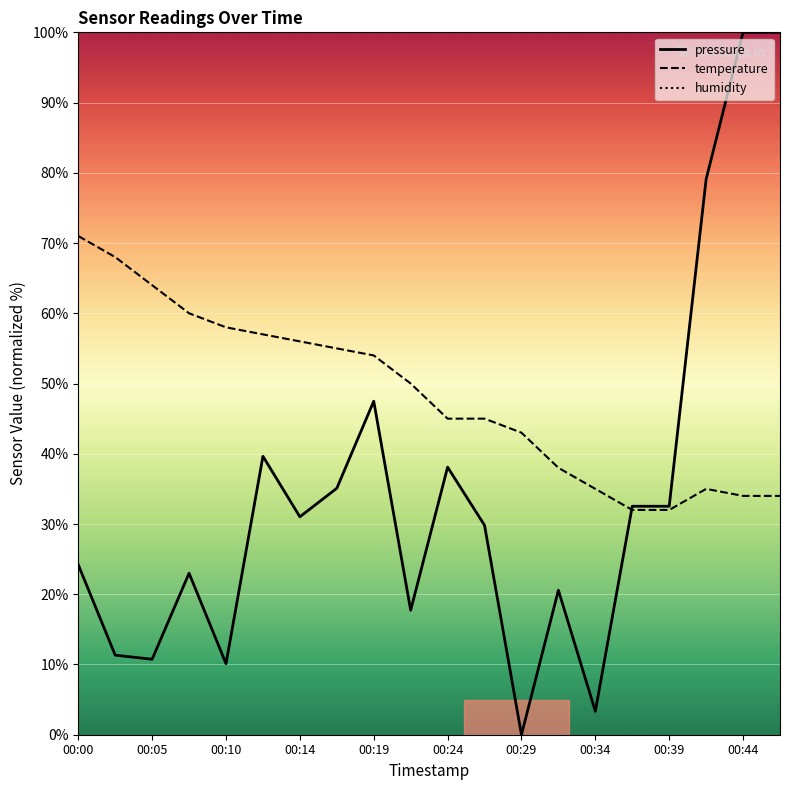

True or false: humidity and temperature cross at least once.

False